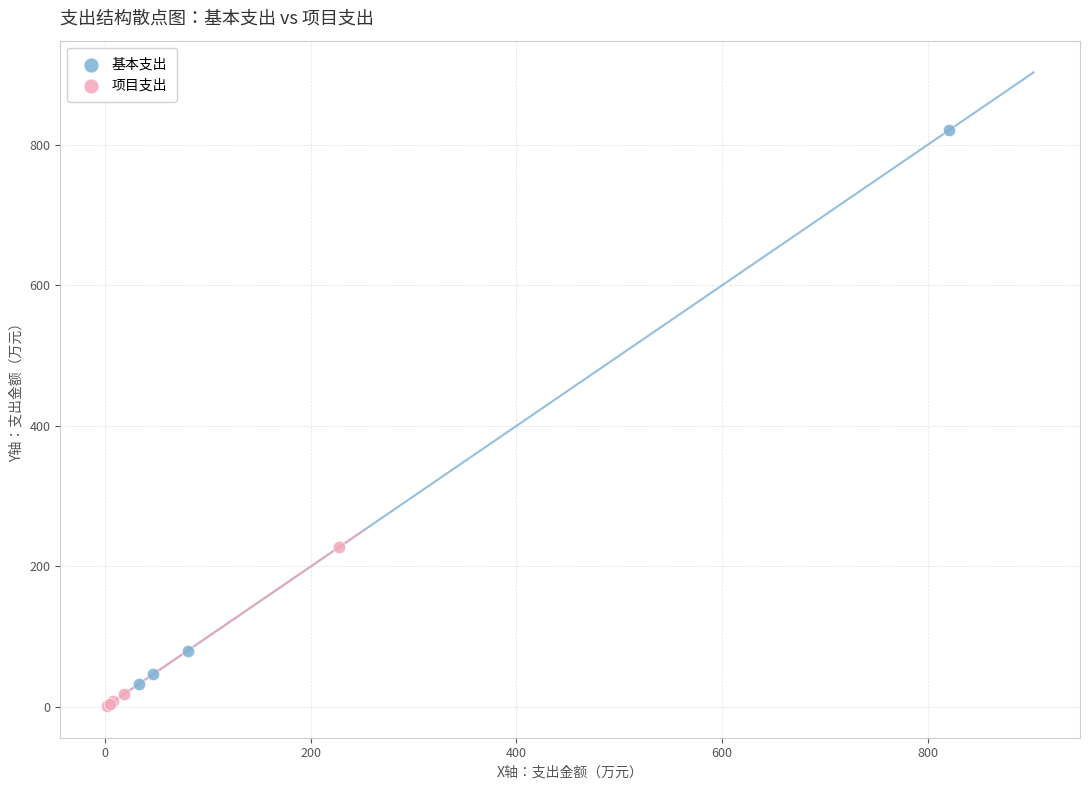

Which series reaches the maximum Y coordinate?

基本支出